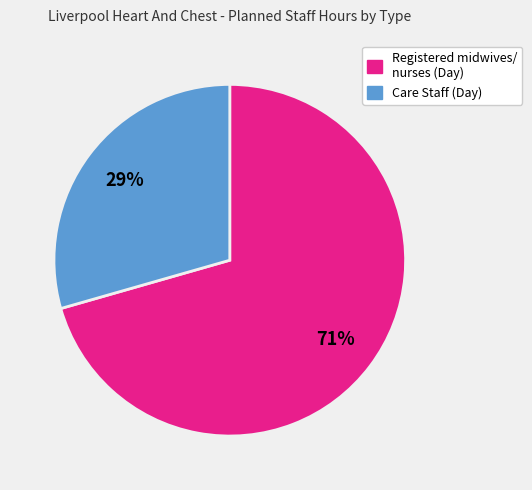

Is there any slice that represents more than half of the pie?

Yes